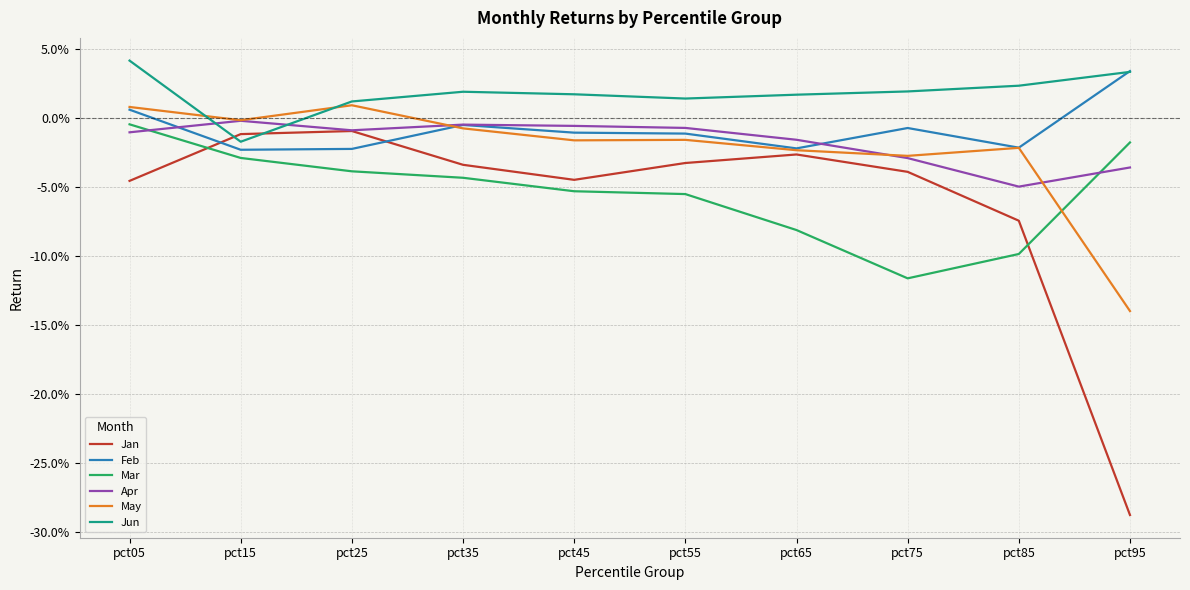

True or false: Feb has a value of 0.0 at pct95.

False